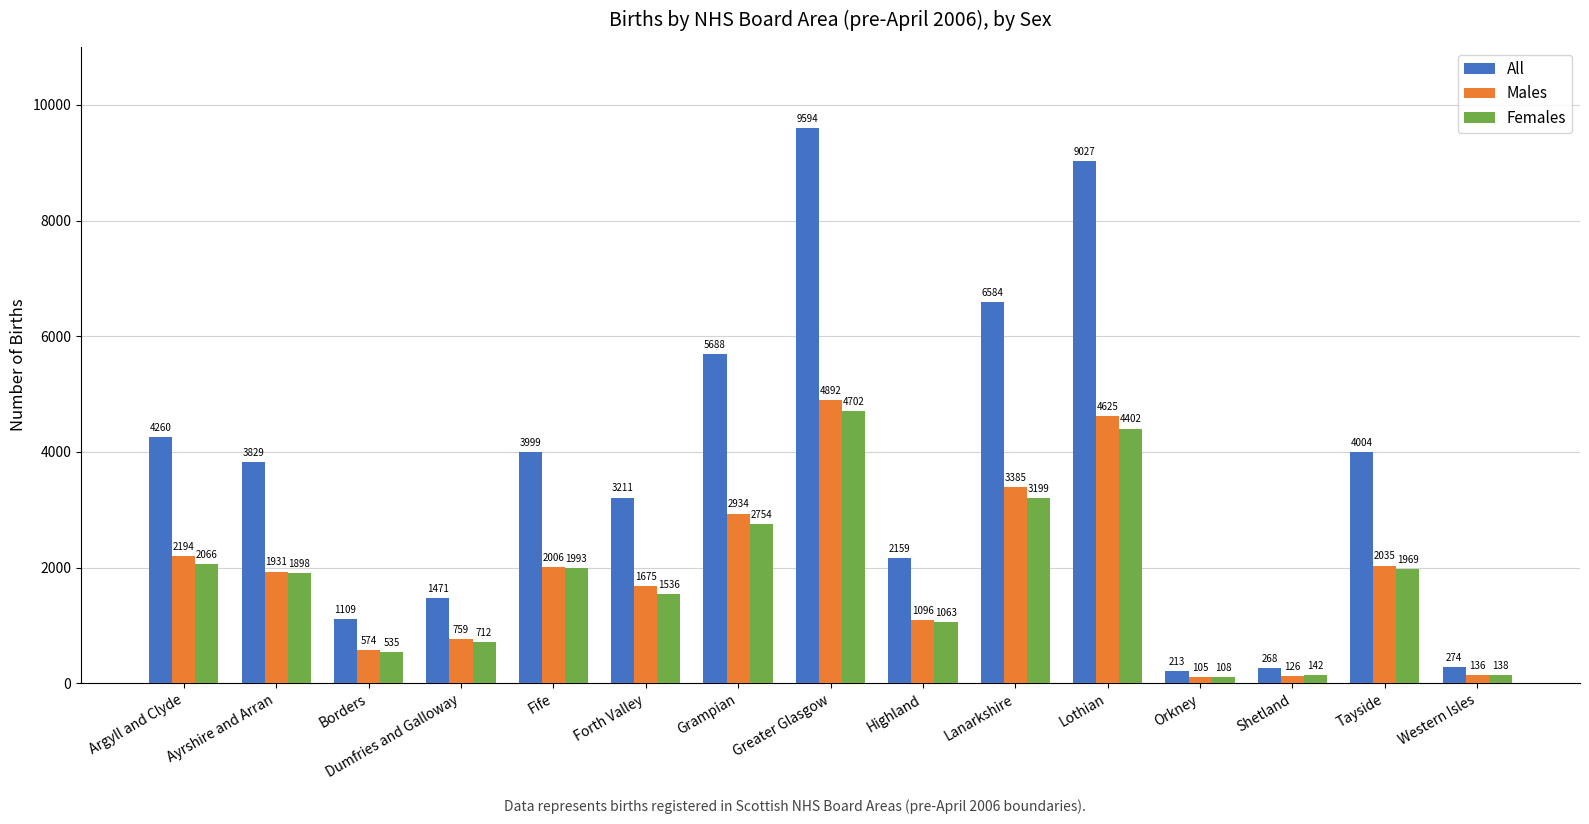

How many data points does each series have?

15